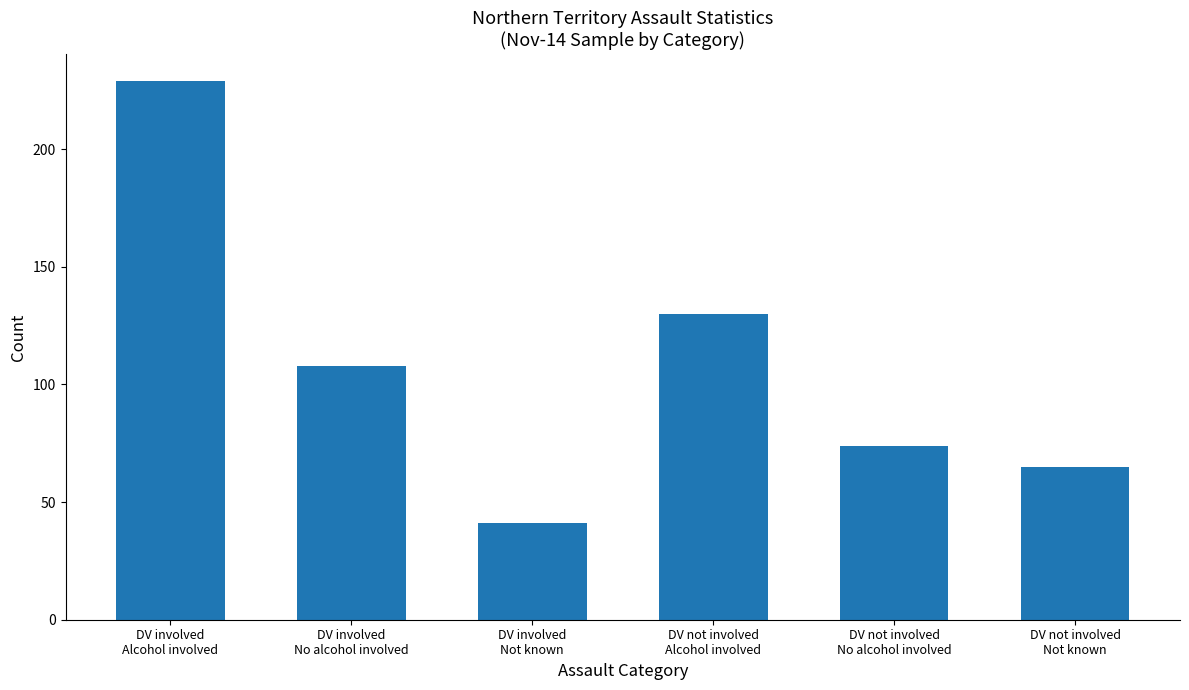

Where is the data nearest to the value 135?

DV not involved
Alcohol involved